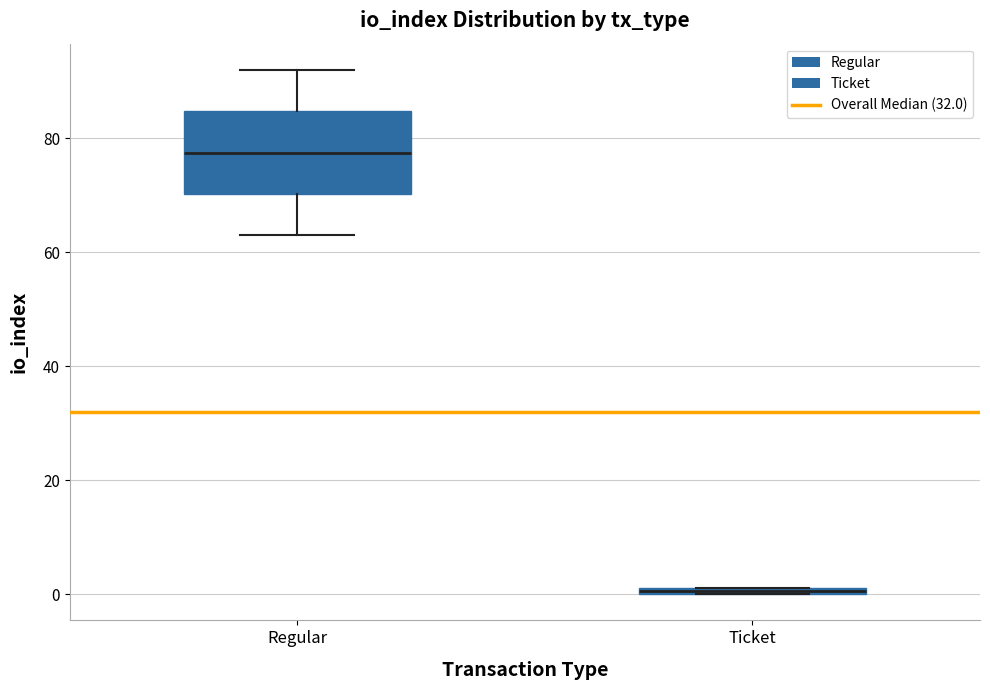

Comparing the boxes themselves (not the whiskers), which one is the tallest?

Regular